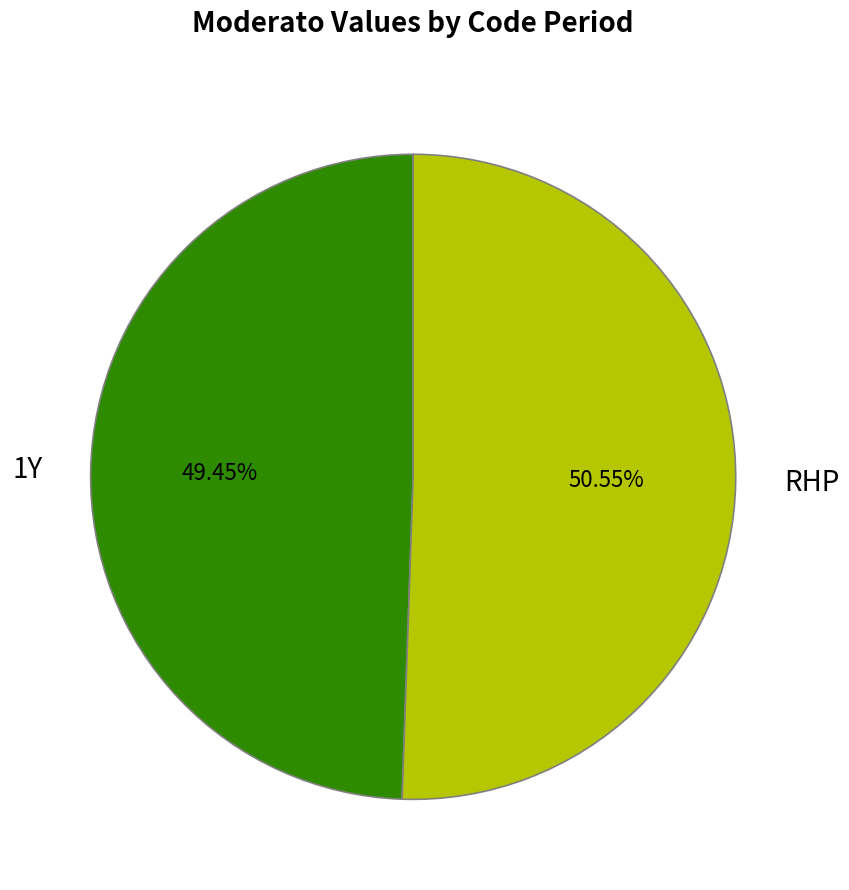

Between 1Y and RHP, which is larger?

RHP